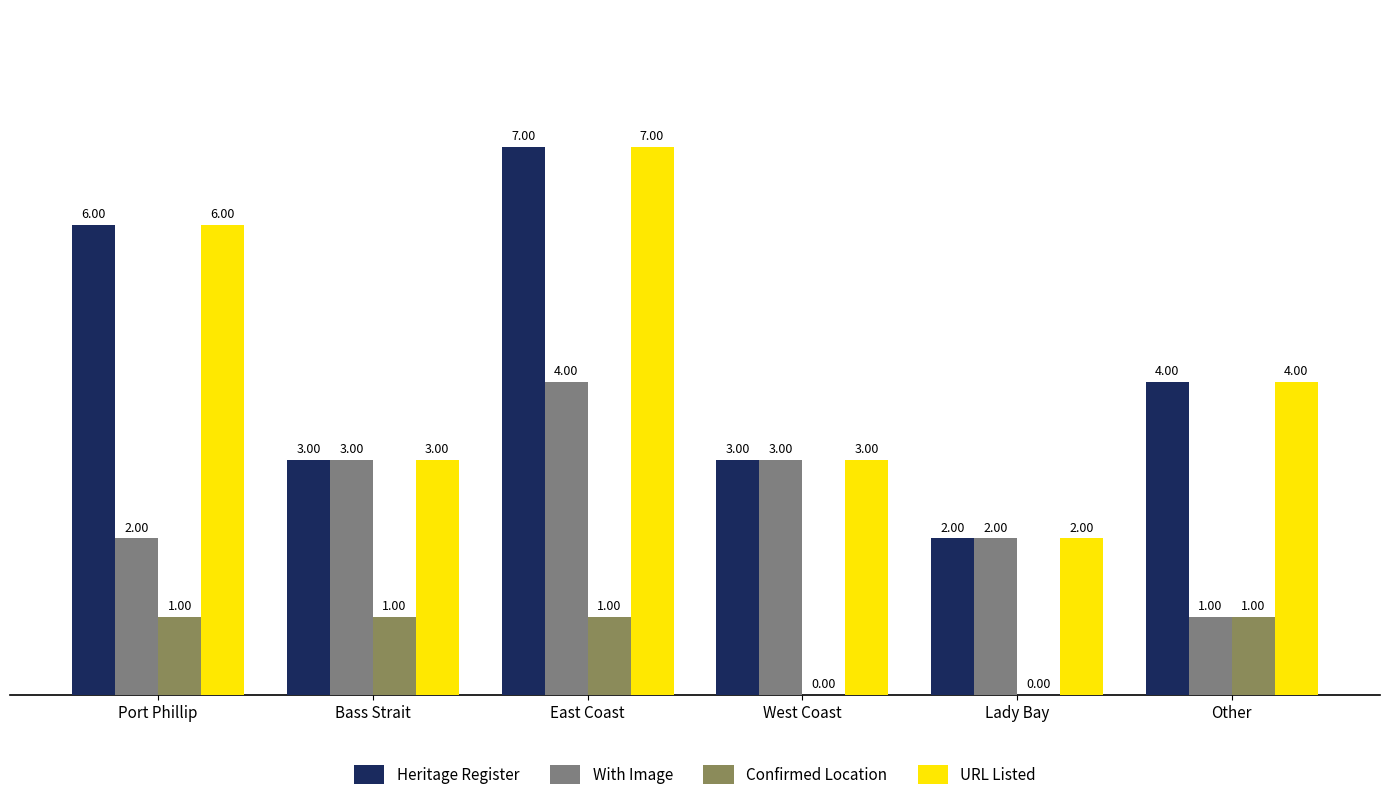

Read the With Image value at Port Phillip.

2